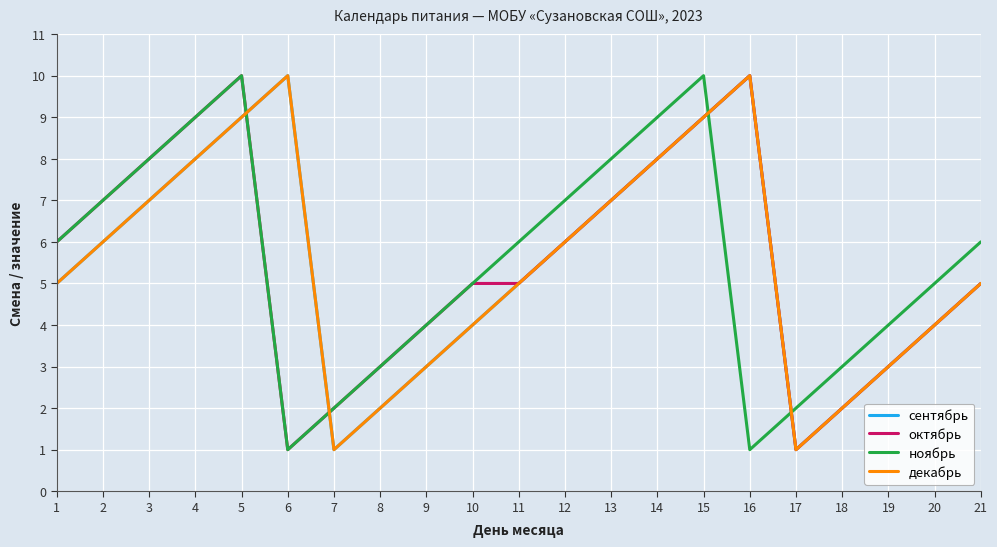

Is this an area chart (filled region under the line)?

No